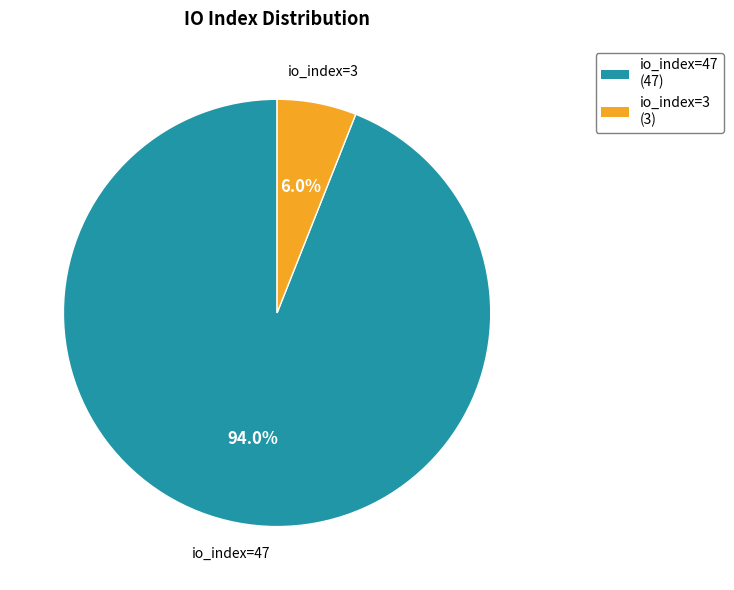

Combined, do io_index=47 and io_index=3 account for over 50%?

Yes